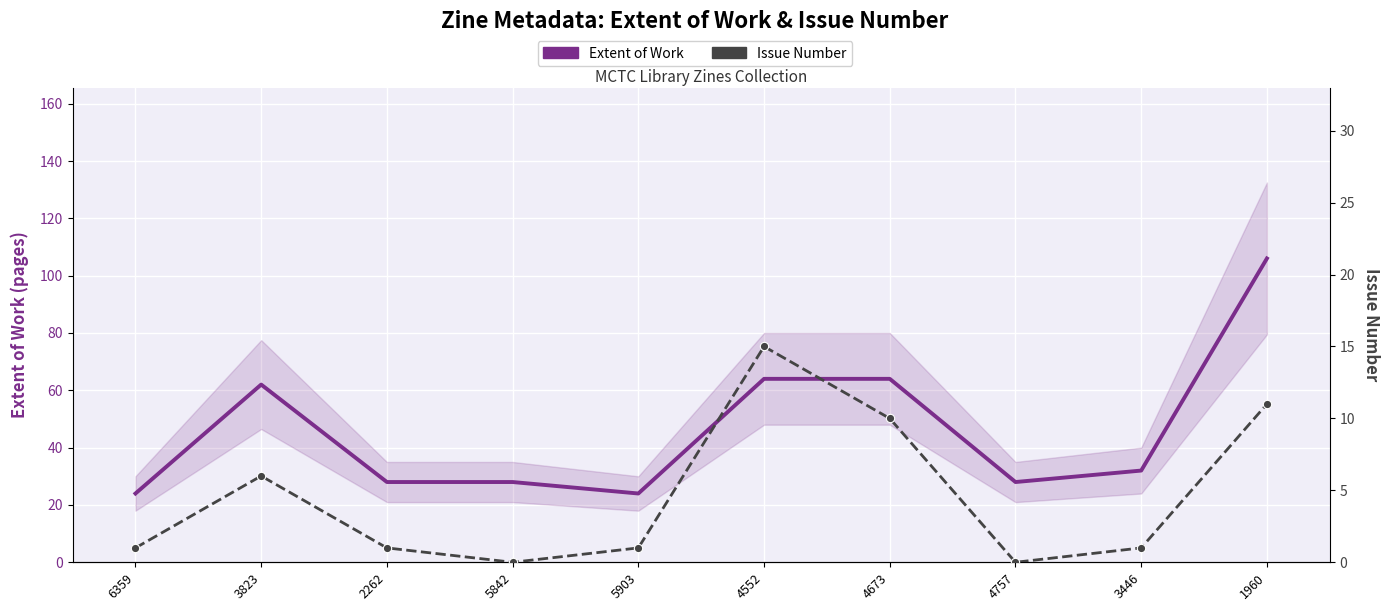

Between 4552 and 5842, which is larger?

4552